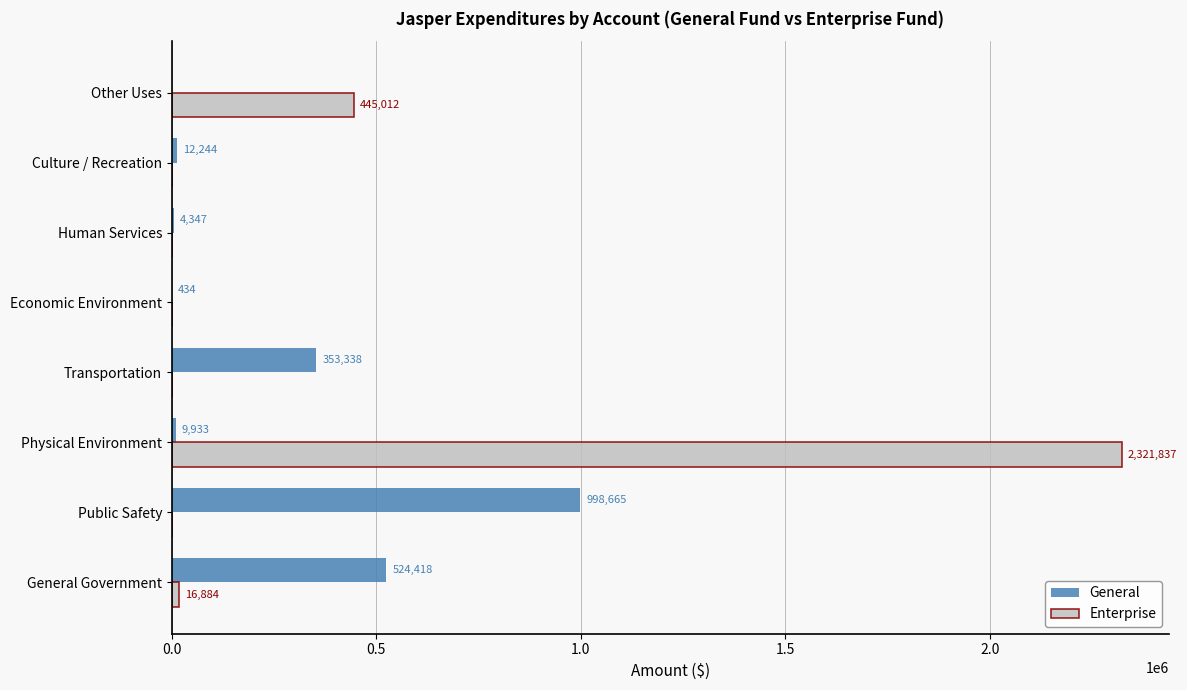

What is the average value of the Enterprise series?

347967